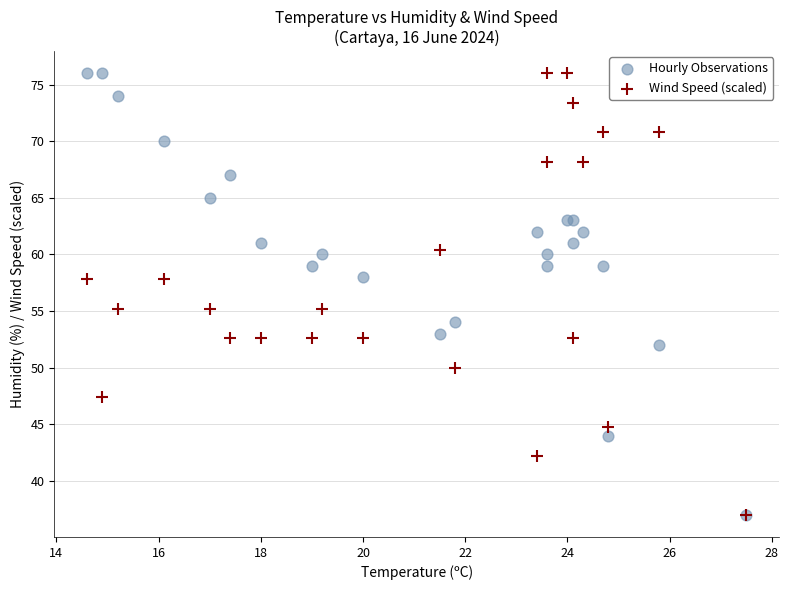

What are all the series names shown in the legend?

Hourly Observations, Wind Speed (scaled)